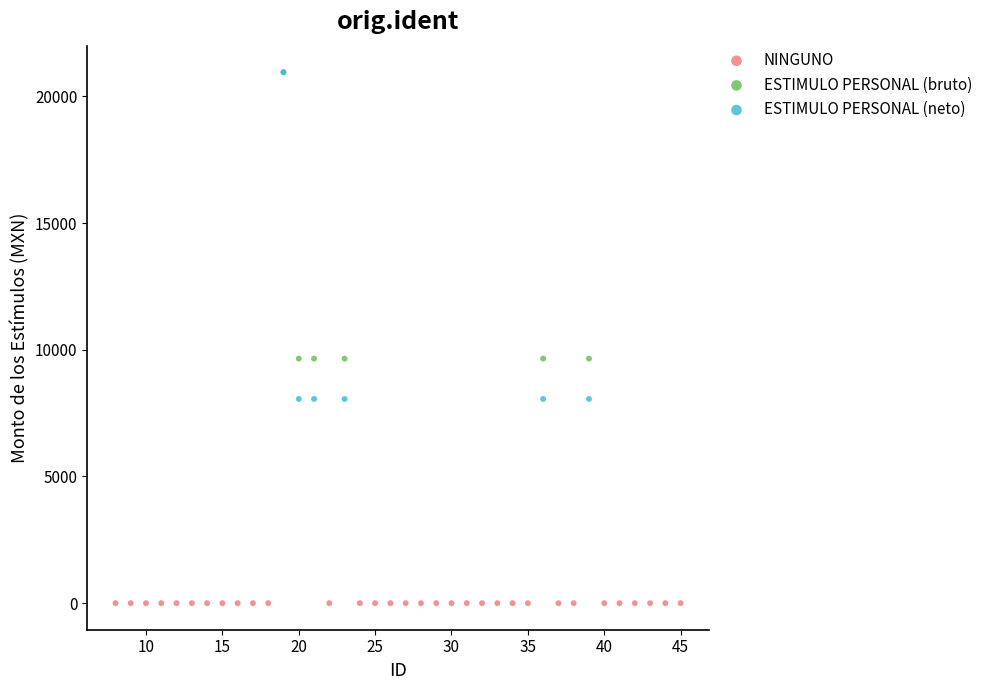

What are all the series names shown in the legend?

NINGUNO, ESTIMULO PERSONAL (bruto), ESTIMULO PERSONAL (neto)